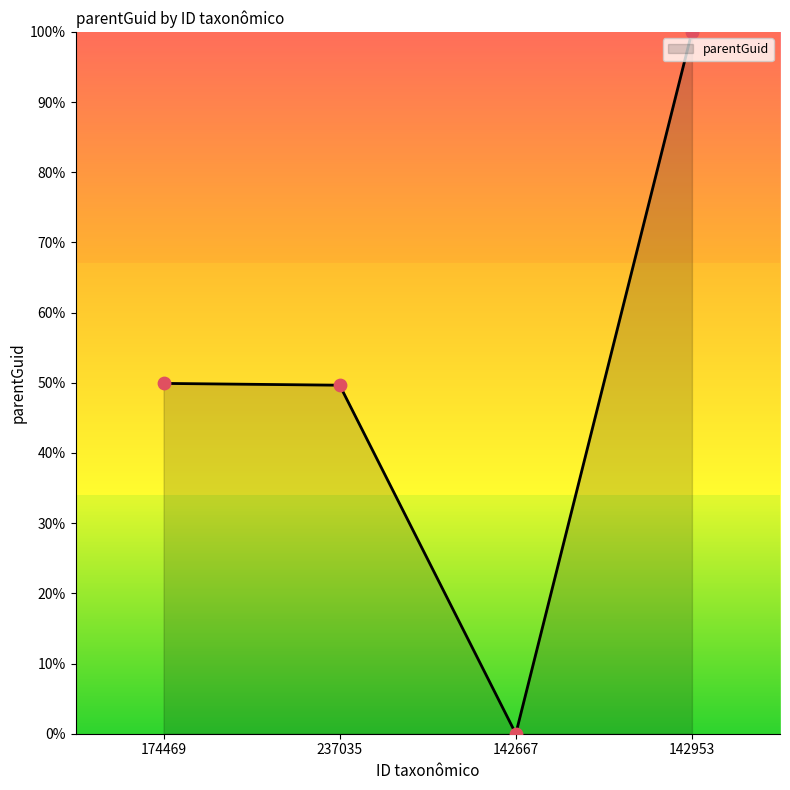

What is the change in value from 142667 to 142953?

+100.0